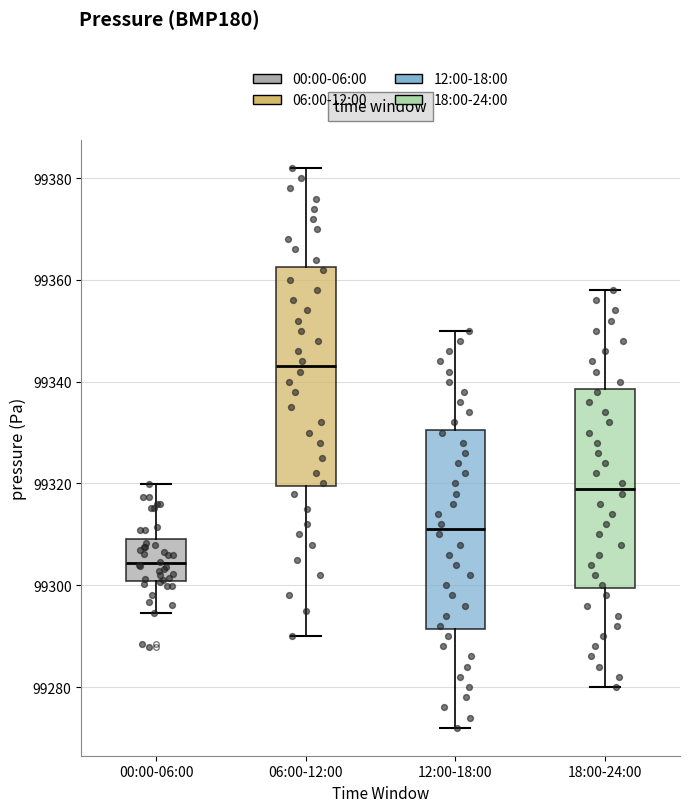

Where is the lower edge of the box for 00:00-06:00 on the y-axis? The values are not printed on the chart, so give them approximately, as read against the axis.

99300